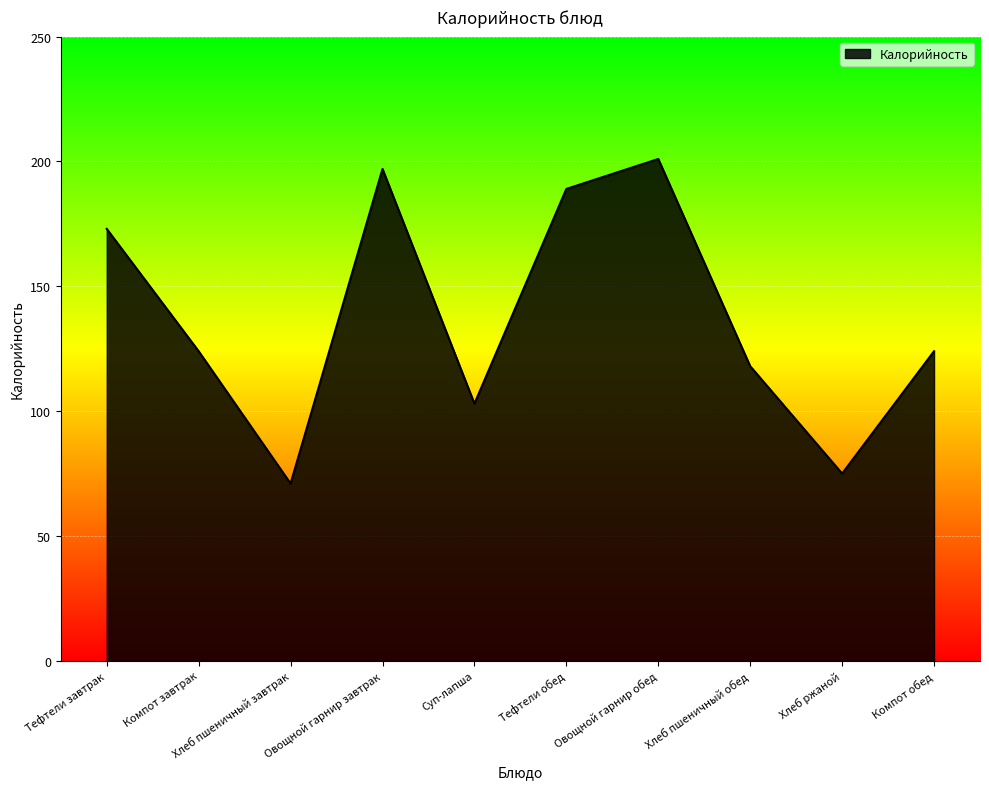

Approximately how many times larger is the value at Хлеб пшеничный завтрак compared to Овощной гарнир завтрак?

0.4